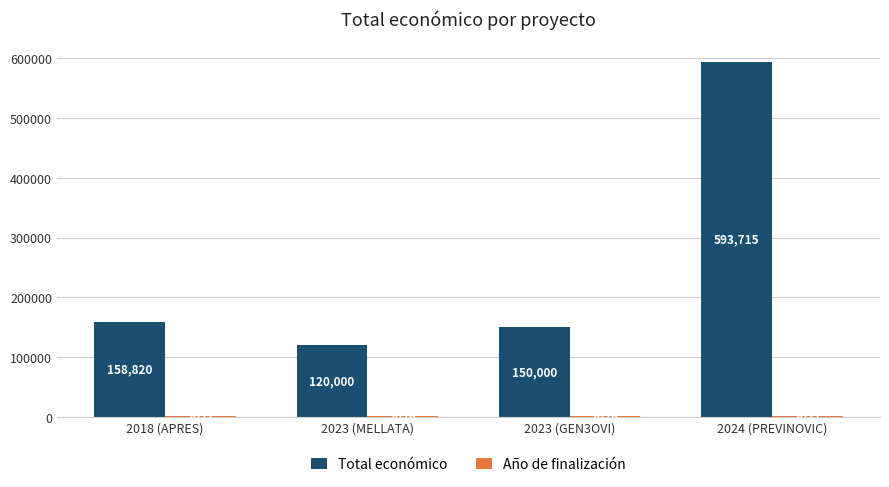

What value does the Total económico series have at 2023 (MELLATA)?

120000